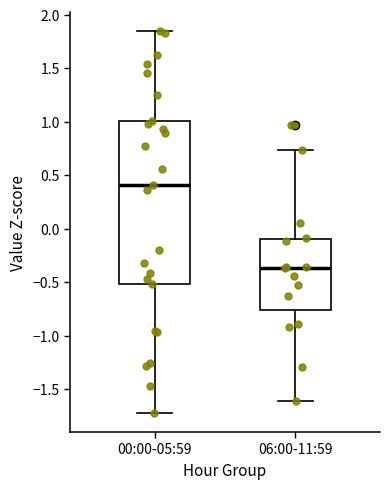

Which box has the lowest median line?

06:00-11:59